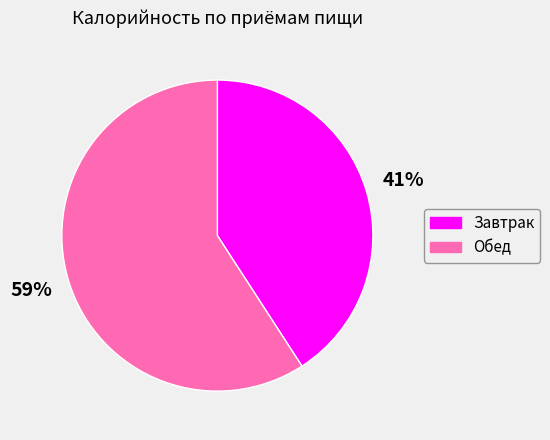

To the nearest percent, what is the difference between the Обед and Завтрак slice percentages?

18%